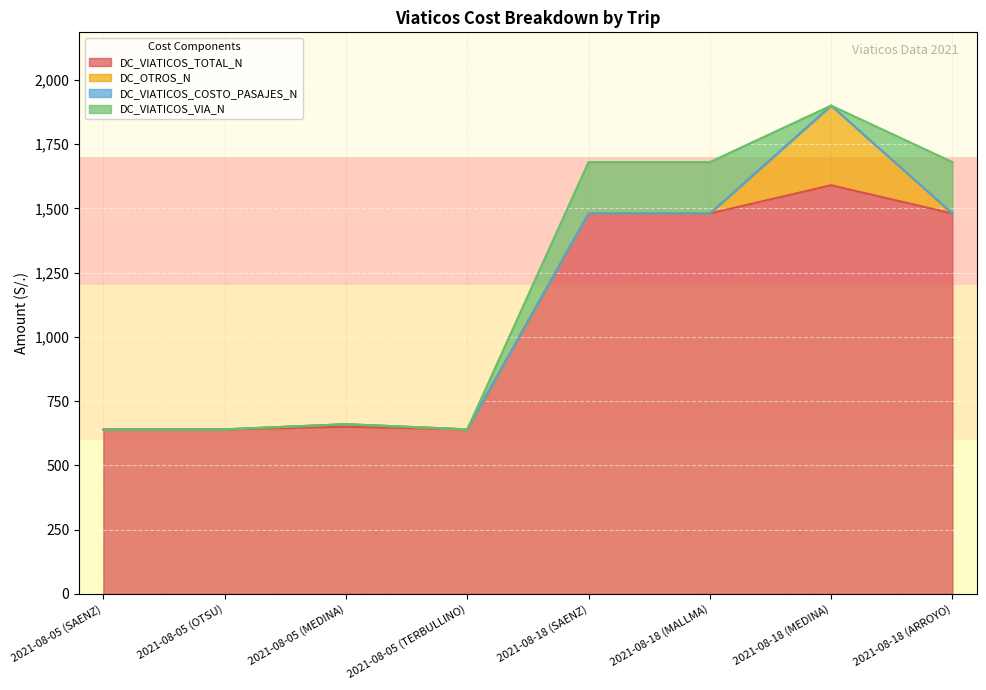

Reading right to left, list all the values displayed in this chart.

DC_VIATICOS_TOTAL_N: 2021-08-18 (ARROYO)=1480	2021-08-18 (MEDINA)=1590	2021-08-18 (MALLMA)=1480	2021-08-18 (SAENZ)=1480	2021-08-05 (TERBULLINO)=640	2021-08-05 (MEDINA)=650	2021-08-05 (OTSU)=640	2021-08-05 (SAENZ)=640
DC_OTROS_N: 2021-08-18 (ARROYO)=0	2021-08-18 (MEDINA)=310	2021-08-18 (MALLMA)=0	2021-08-18 (SAENZ)=0	2021-08-05 (TERBULLINO)=0	2021-08-05 (MEDINA)=10	2021-08-05 (OTSU)=0	2021-08-05 (SAENZ)=0
DC_VIATICOS_COSTO_PASAJES_N: 2021-08-18 (ARROYO)=0	2021-08-18 (MEDINA)=0	2021-08-18 (MALLMA)=0	2021-08-18 (SAENZ)=0	2021-08-05 (TERBULLINO)=0	2021-08-05 (MEDINA)=0	2021-08-05 (OTSU)=0	2021-08-05 (SAENZ)=0
DC_VIATICOS_VIA_N: 2021-08-18 (ARROYO)=200	2021-08-18 (MEDINA)=0	2021-08-18 (MALLMA)=200	2021-08-18 (SAENZ)=200	2021-08-05 (TERBULLINO)=0	2021-08-05 (MEDINA)=0	2021-08-05 (OTSU)=0	2021-08-05 (SAENZ)=0